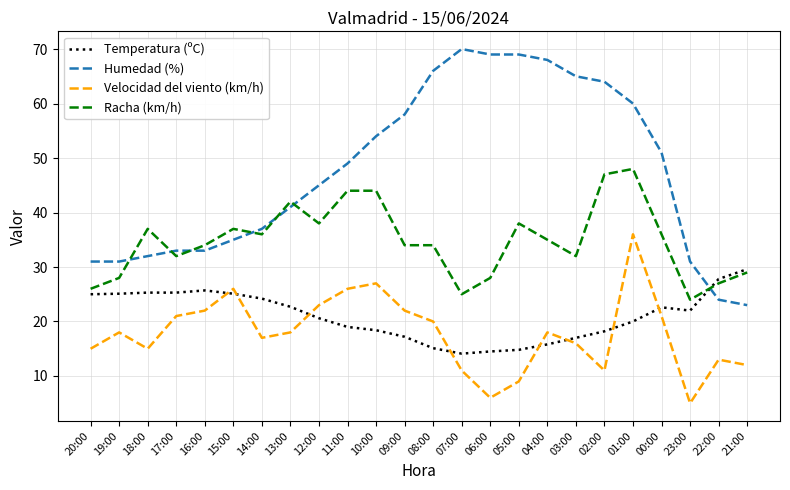

Which series has the largest total across all categories?

Humedad (%)